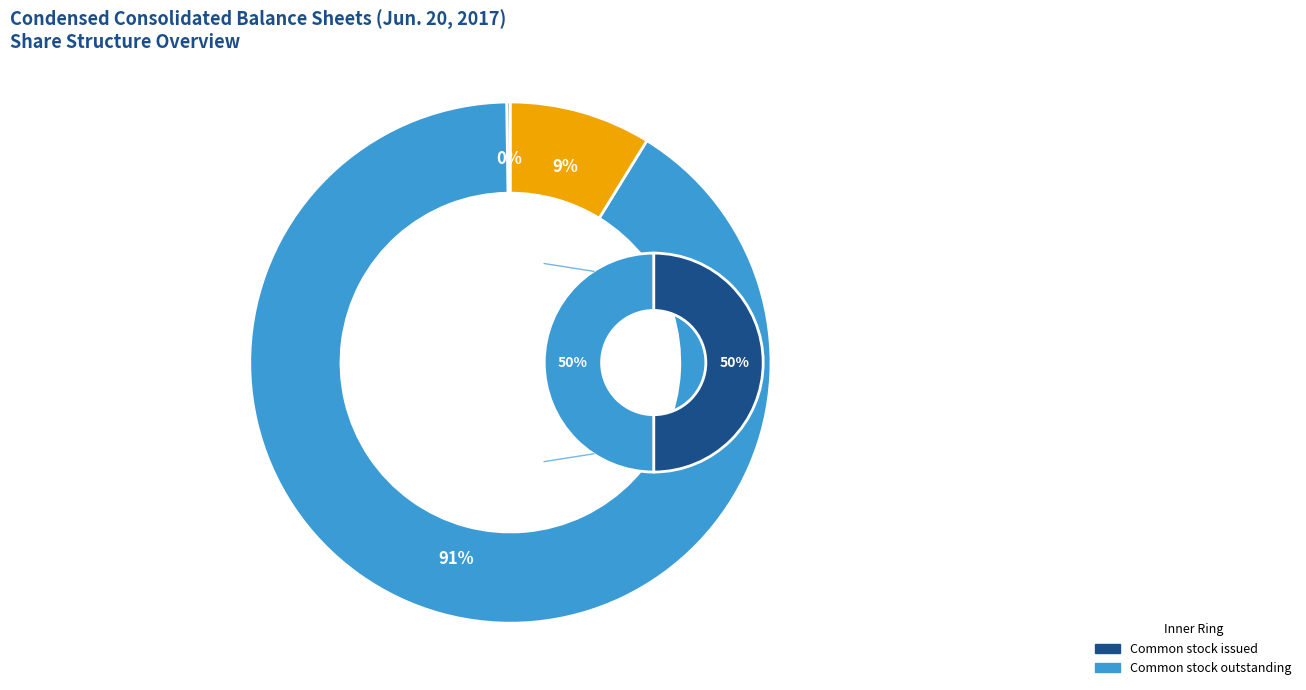

Between Preferred stock, shares authorized and Common stock, shares authorized, which is larger?

Common stock, shares authorized